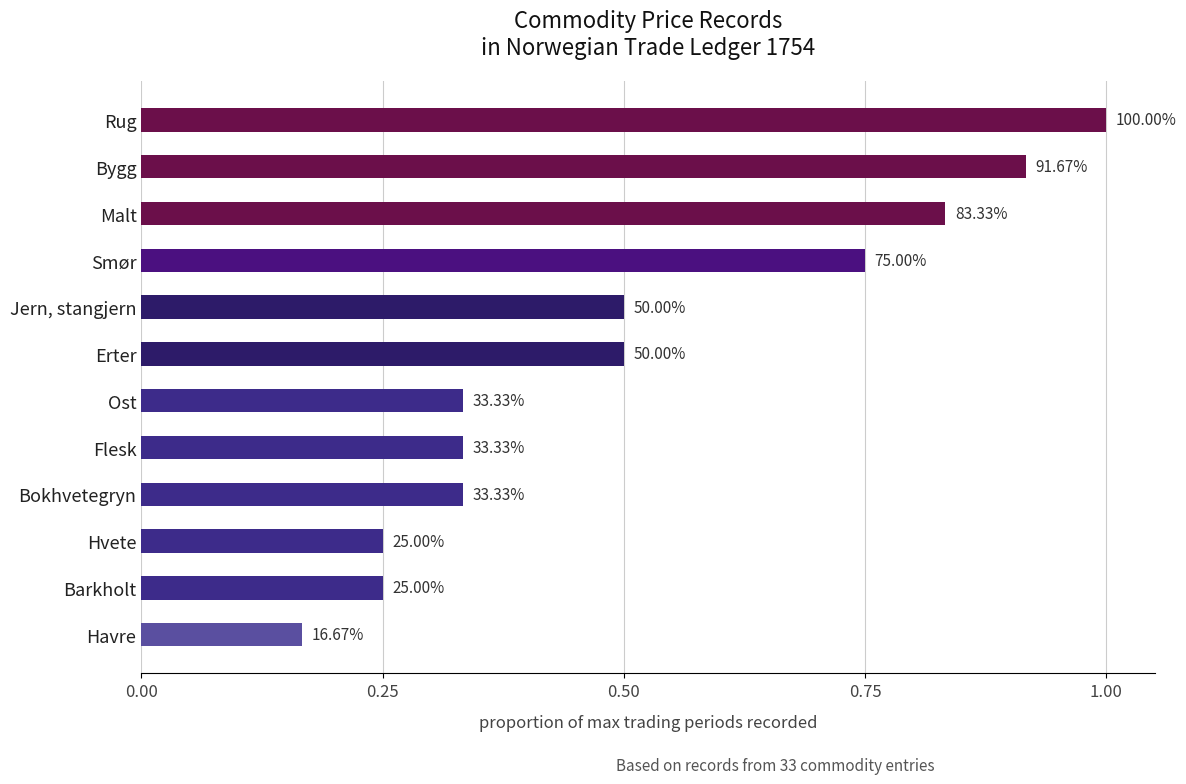

What is the average value?

0.5